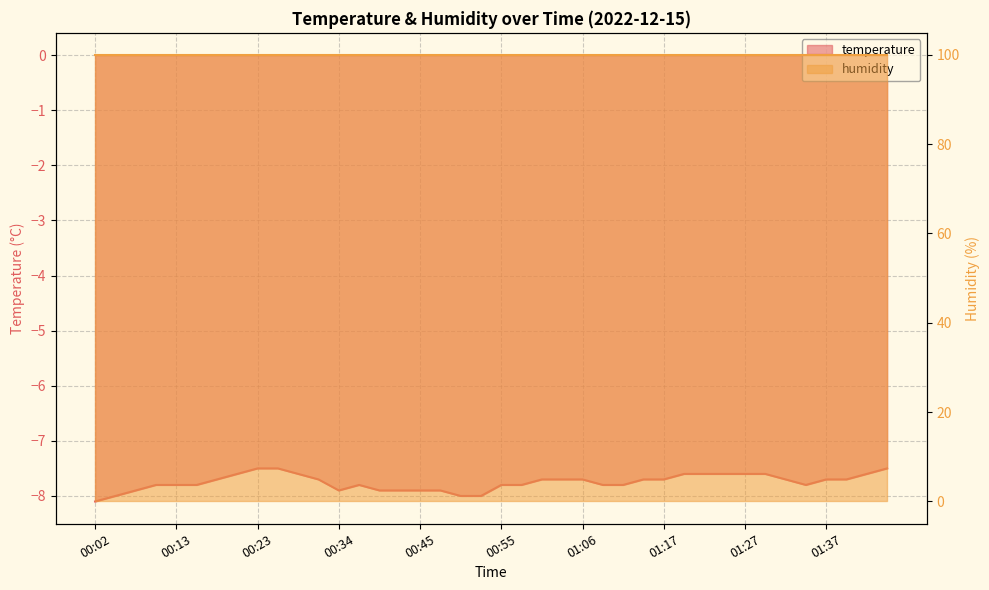

Reading left to right, what are all the values shown in this chart?

00:02=-8.1	00:04=-8.0	00:07=-7.9	00:10=-7.8	00:13=-7.8	00:15=-7.8	00:18=-7.7	00:21=-7.6	00:23=-7.5	00:26=-7.5	00:29=-7.6	00:32=-7.7	00:34=-7.9	00:37=-7.8	00:40=-7.9	00:42=-7.9	00:45=-7.9	00:47=-7.9	00:50=-8.0	00:52=-8.0	00:55=-7.8	00:58=-7.8	01:01=-7.7	01:03=-7.7	01:06=-7.7	01:09=-7.8	01:12=-7.8	01:14=-7.7	01:17=-7.7	01:20=-7.6	01:22=-7.6	01:25=-7.6	01:27=-7.6	01:30=-7.6	01:32=-7.7	01:35=-7.8	01:37=-7.7	01:39=-7.7	01:42=-7.6	01:48=-7.5